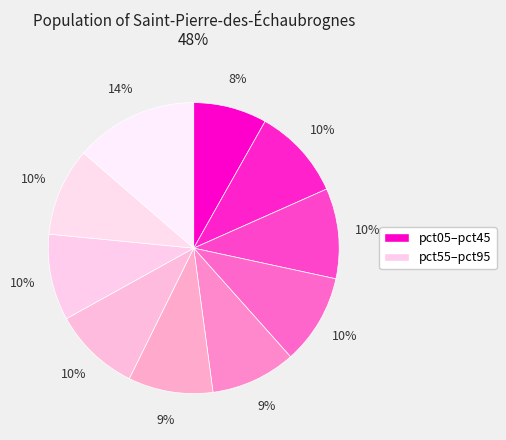

How many slices are in this pie chart?

10